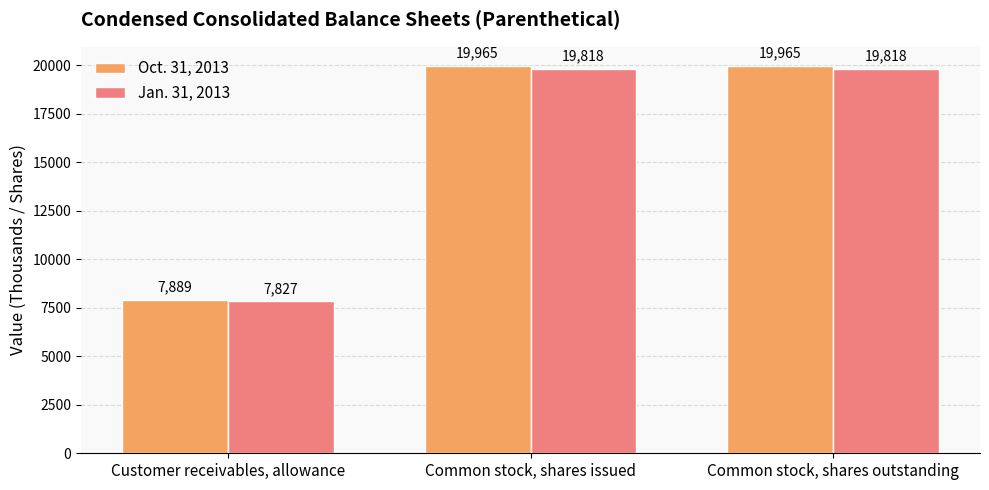

Reading left to right, transcribe all the data shown in this chart.

Oct. 31, 2013: Customer receivables, allowance=7889	Common stock, shares issued=19965	Common stock, shares outstanding=19965
Jan. 31, 2013: Customer receivables, allowance=7827	Common stock, shares issued=19818	Common stock, shares outstanding=19818